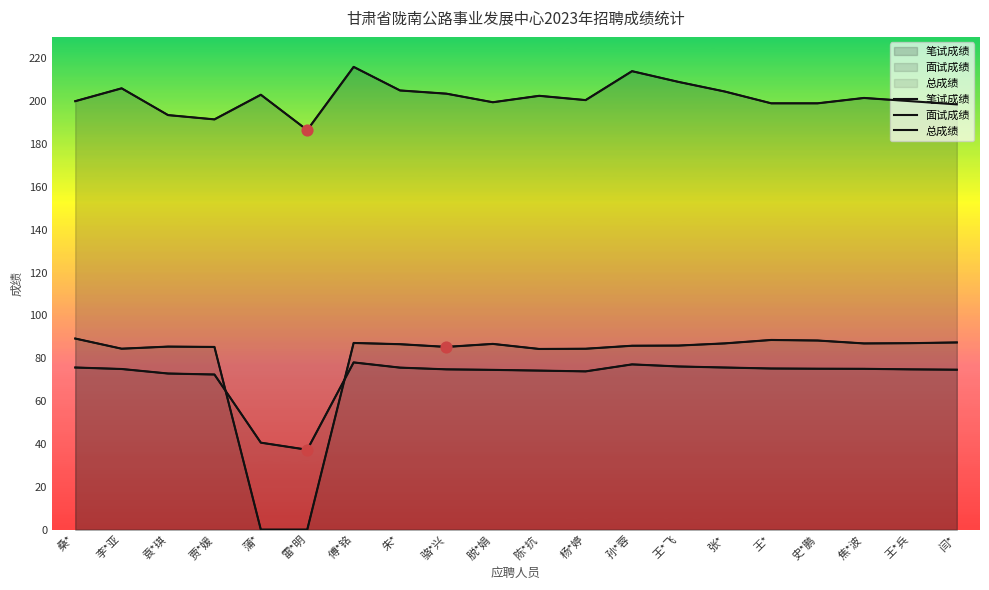

What are all the series names shown in the legend?

笔试成绩, 面试成绩, 总成绩